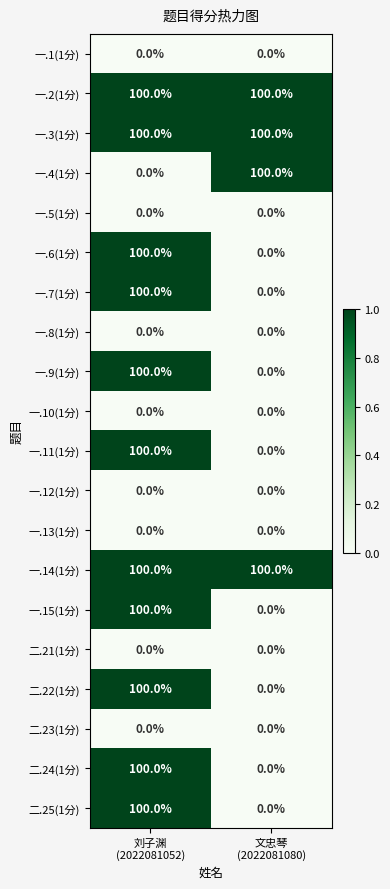

What is the total value across all series at 文忠琴
(2022081080)?

400